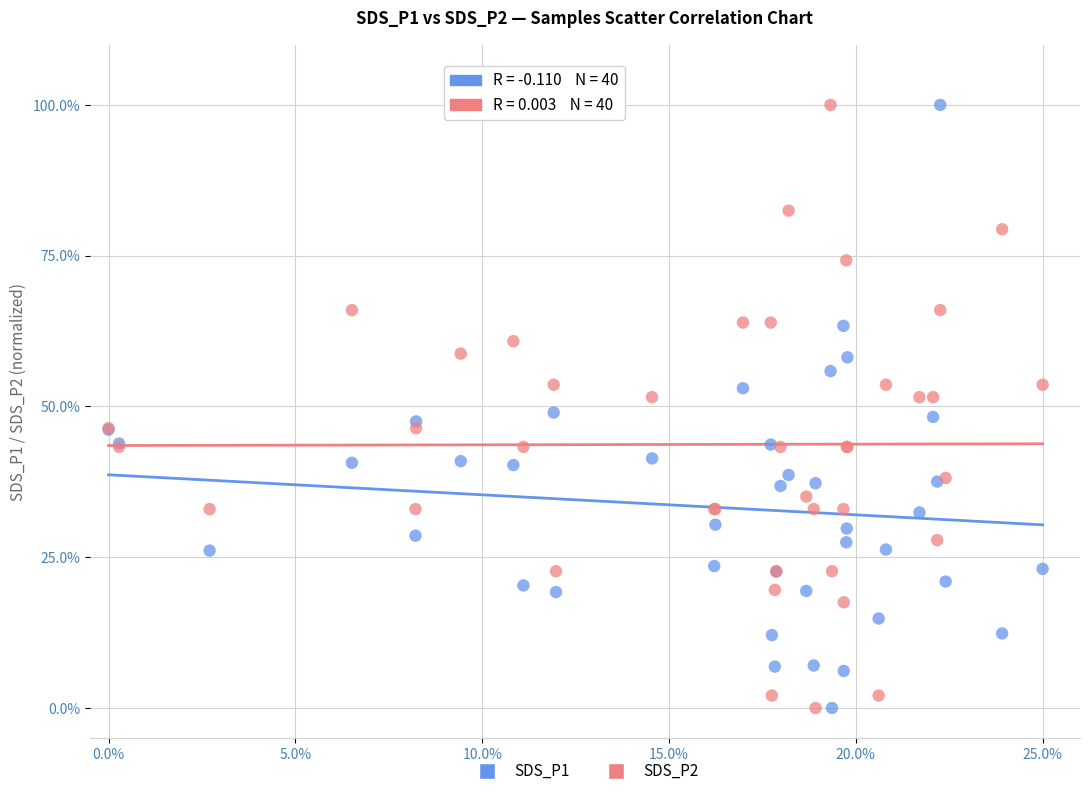

What is the X range (max minus min) for the scatter plot?

25.0